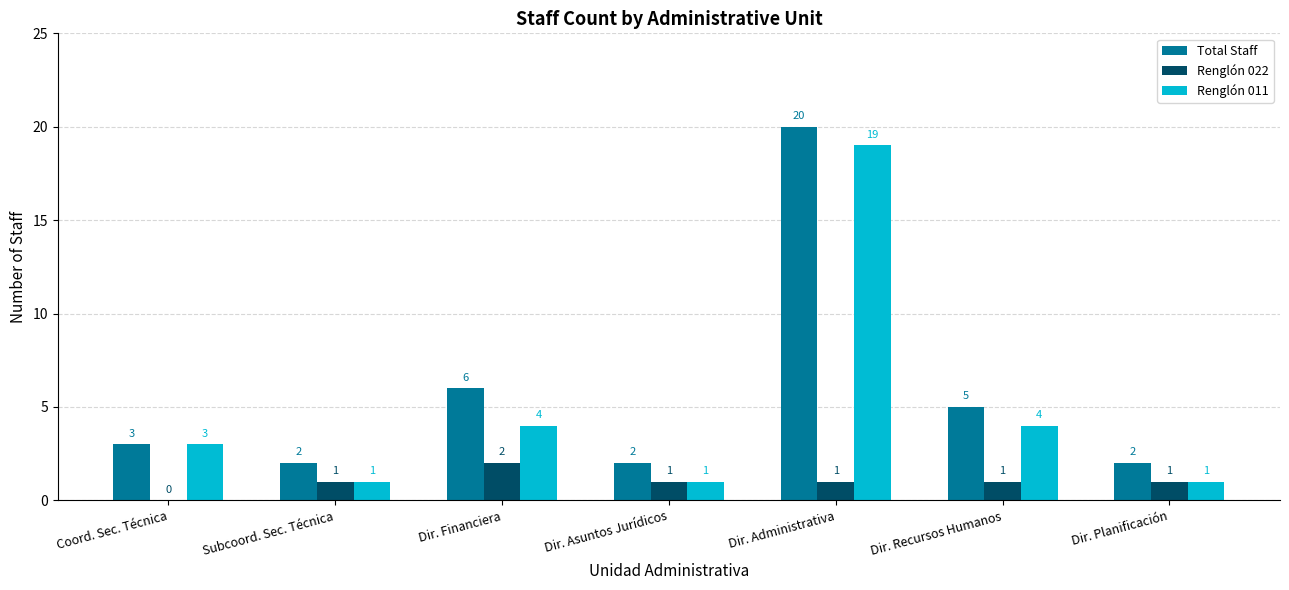

Reading right to left, extract all data points from this chart.

Total Staff: 2	5	20	2	6	2	3
Renglón 022: 1	1	1	1	2	1	0
Renglón 011: 1	4	19	1	4	1	3